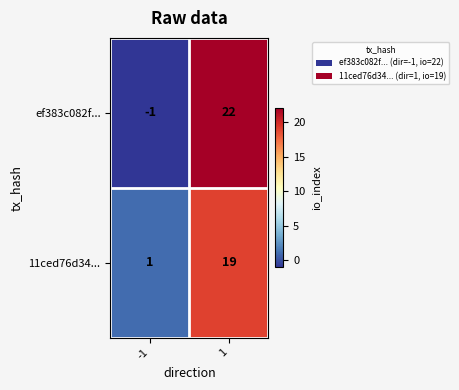

Count the number of categories in the chart.

2